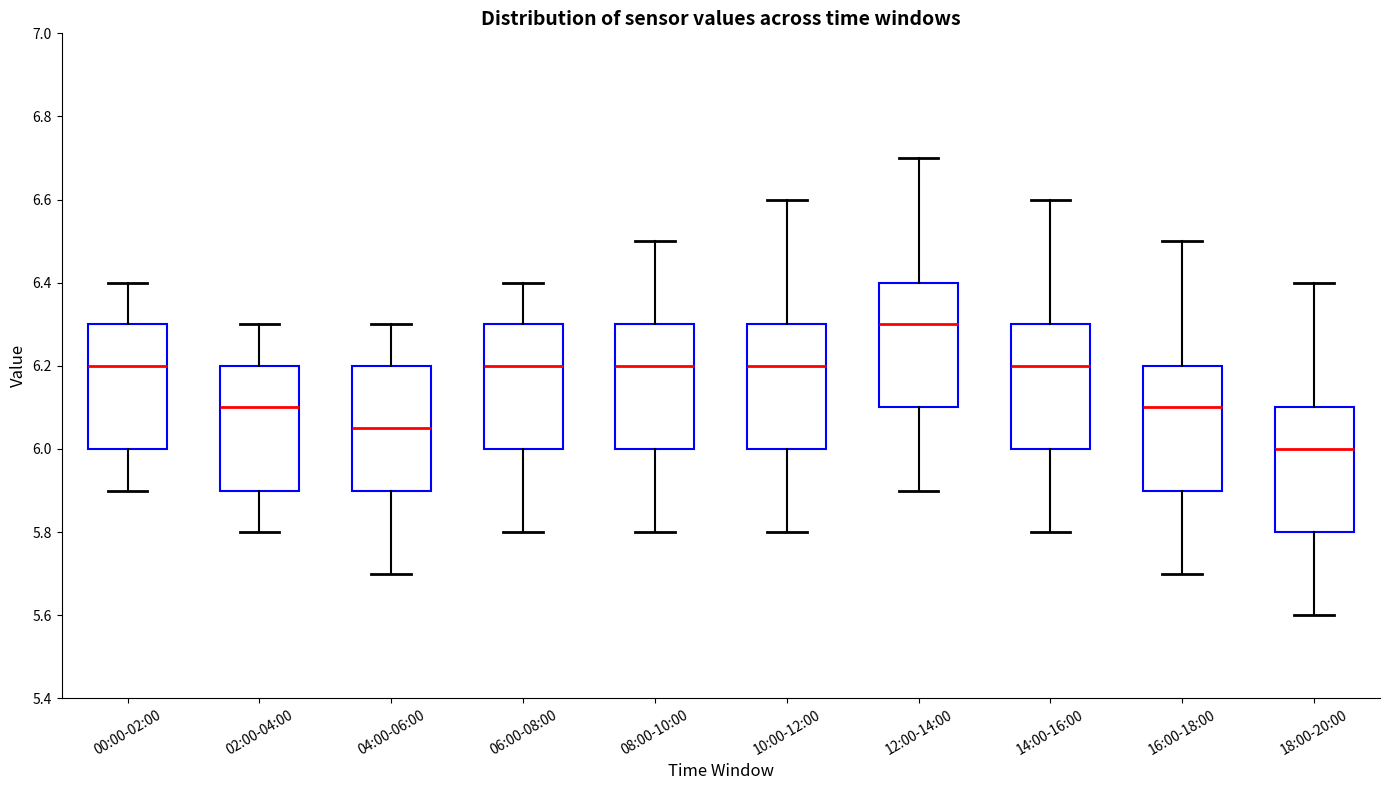

Reading left to right, transcribe this box plot: for each box, give where its median line is, the range the box spans, and where its two whiskers end, as read against the y-axis. The values are not printed on the chart, so give them approximately, as read against the axis.

00:00-02:00: median 6.20, box 6.00 to 6.30, whiskers 5.90 to 6.40
02:00-04:00: median 6.10, box 5.90 to 6.20, whiskers 5.80 to 6.30
04:00-06:00: median 6.06, box 5.90 to 6.20, whiskers 5.70 to 6.30
06:00-08:00: median 6.20, box 6.00 to 6.30, whiskers 5.80 to 6.40
08:00-10:00: median 6.20, box 6.00 to 6.30, whiskers 5.80 to 6.50
10:00-12:00: median 6.20, box 6.00 to 6.30, whiskers 5.80 to 6.60
12:00-14:00: median 6.30, box 6.10 to 6.40, whiskers 5.90 to 6.70
14:00-16:00: median 6.20, box 6.00 to 6.30, whiskers 5.80 to 6.60
16:00-18:00: median 6.10, box 5.90 to 6.20, whiskers 5.70 to 6.50
18:00-20:00: median 6.00, box 5.80 to 6.10, whiskers 5.60 to 6.40